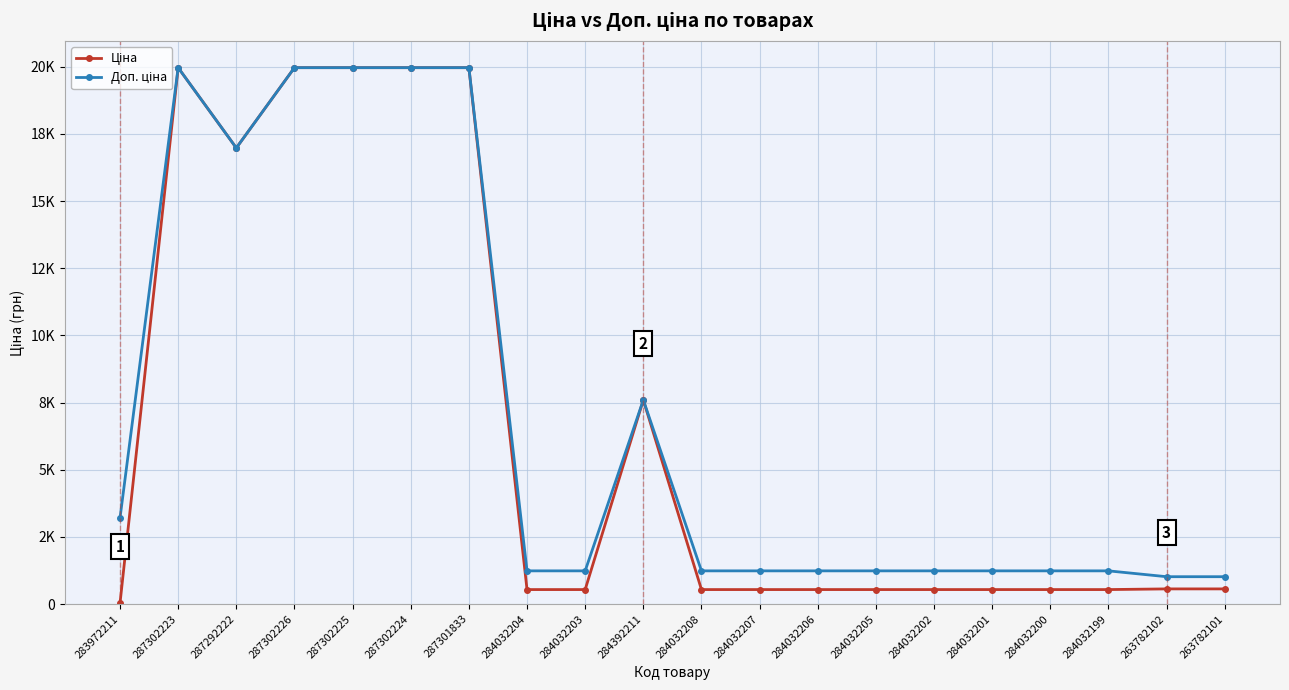

At which label does Ціна first exceed 539?

287302223